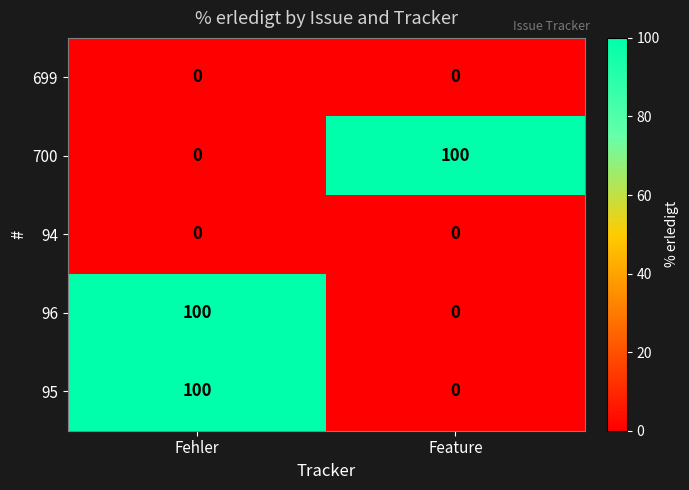

What is the difference between the 95 values at Feature and Fehler?

100